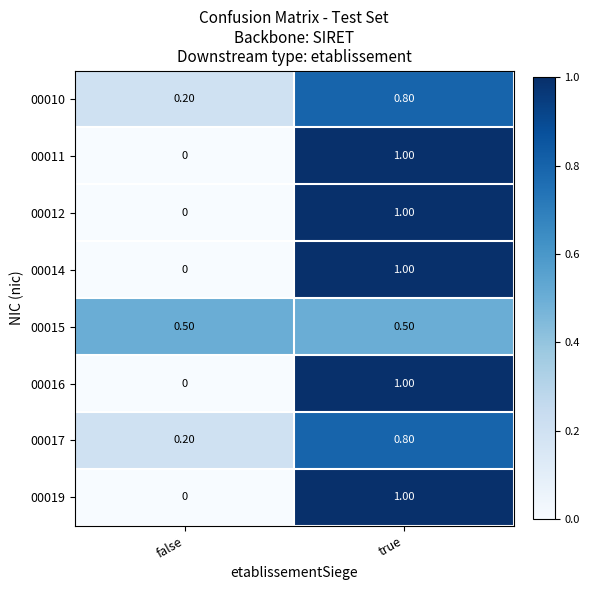

Where is 00017 nearest to the value 0?

false